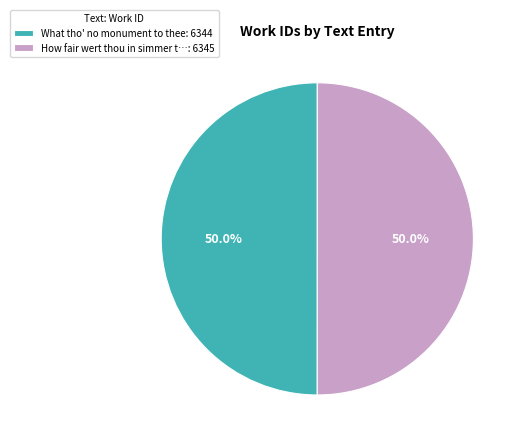

What is the ratio of the value at How fair wert thou in simmer t…: 6345 to the value at What tho' no monument to thee: 6344?

1.0